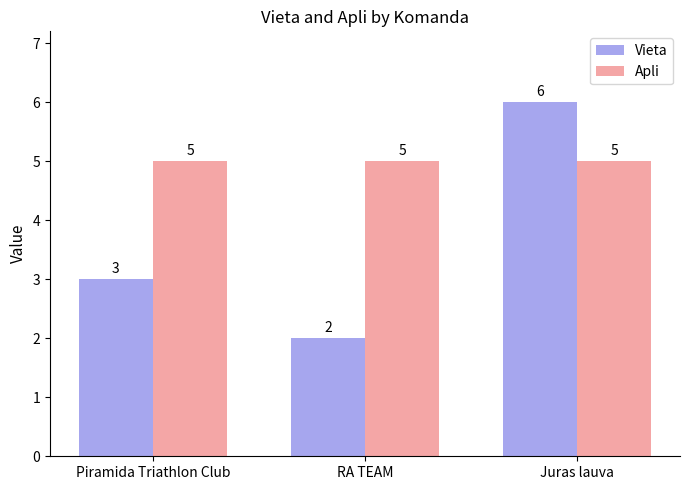

Reading right to left, transcribe all the data shown in this chart.

Vieta: Juras lauva=6	RA TEAM=2	Piramida Triathlon Club=3
Apli: Juras lauva=5	RA TEAM=5	Piramida Triathlon Club=5